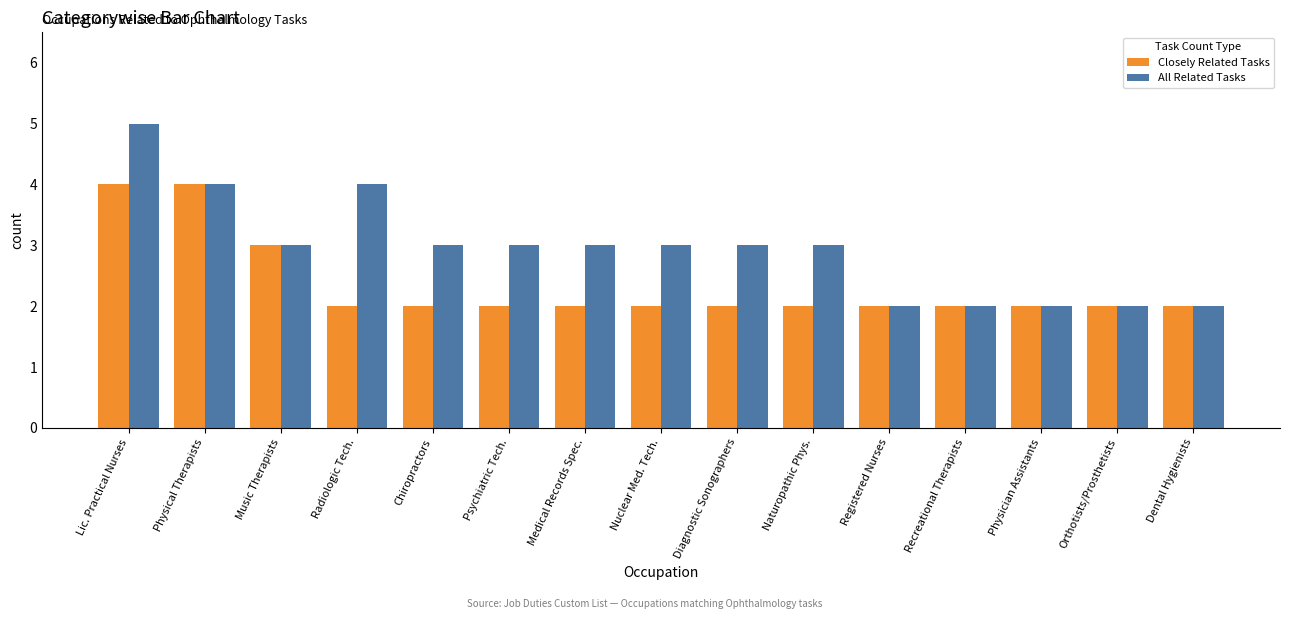

Between Lic. Practical Nurses and Orthotists/Prosthetists, which series saw the biggest shift?

All Related Tasks